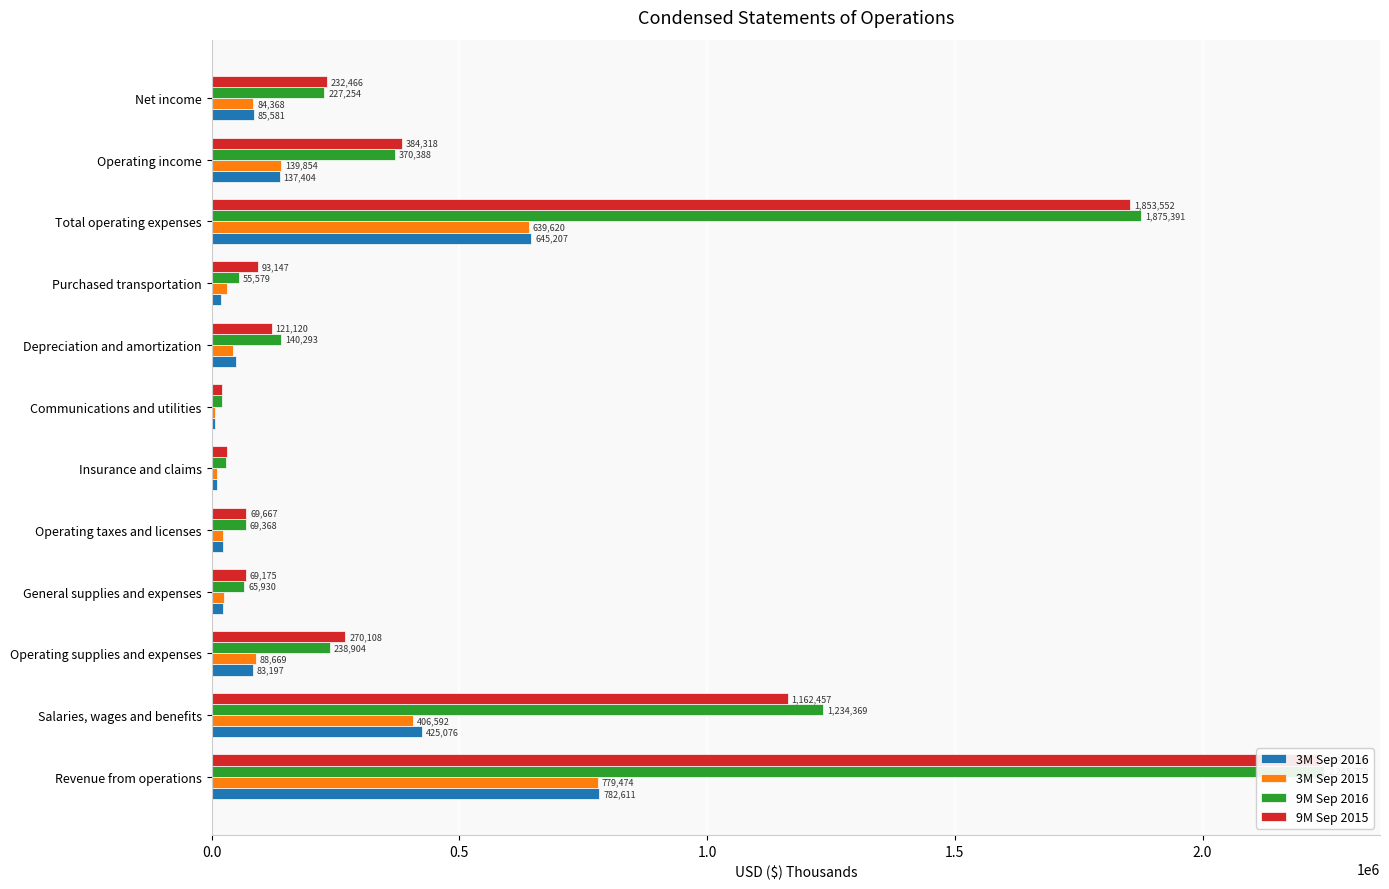

Is it true that 9M Sep 2016 equals 1234369 at Salaries, wages and benefits?

True